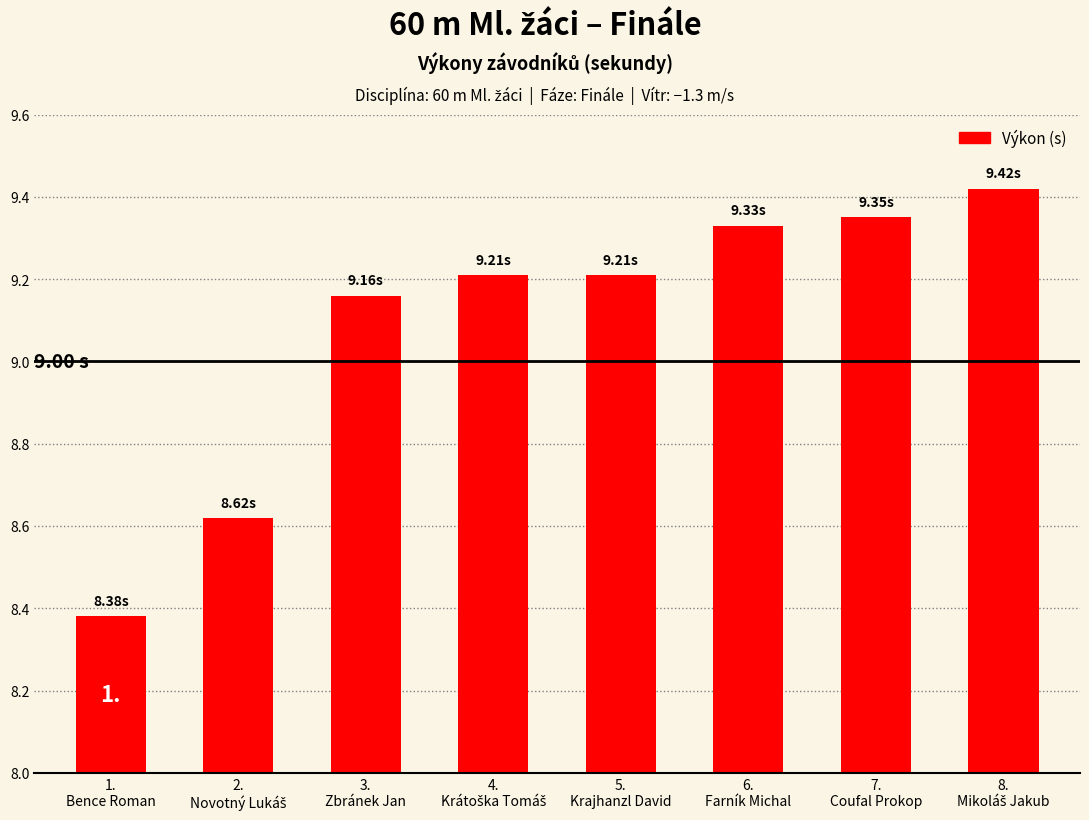

What is the difference between the maximum and second lowest values?

0.8